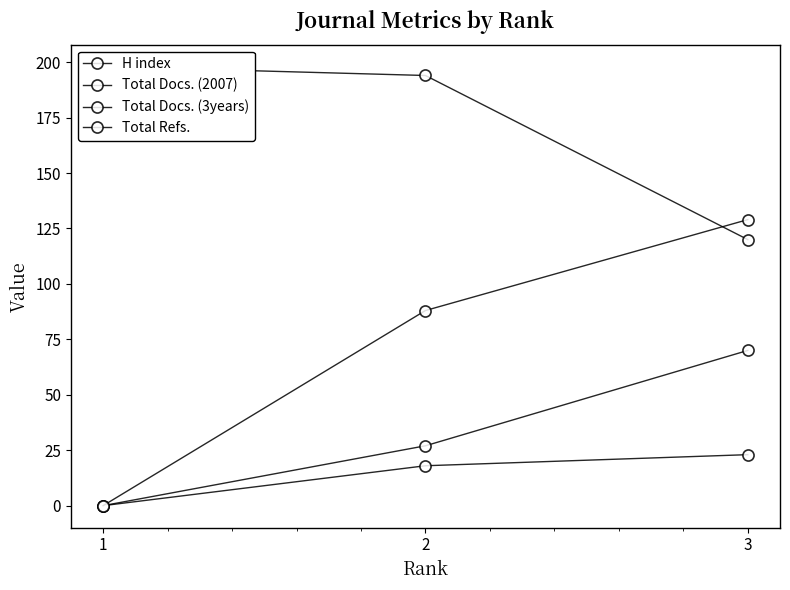

At how many categories does at least one series exceed 85?

3